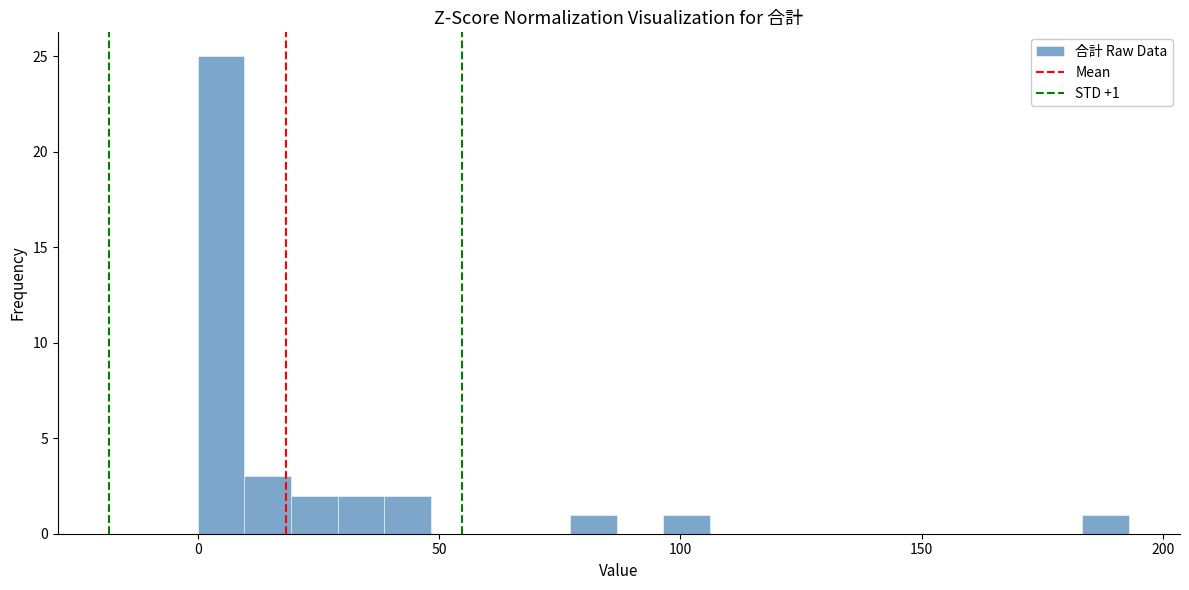

Around what value on the x-axis is the tallest bar? Give the approximate position of its centre, as read against the axis.

5